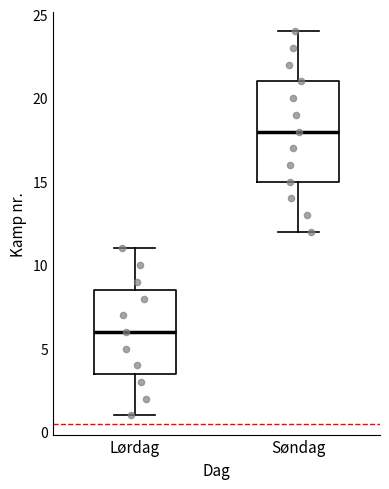

Which box's median line is the lowest?

Lørdag